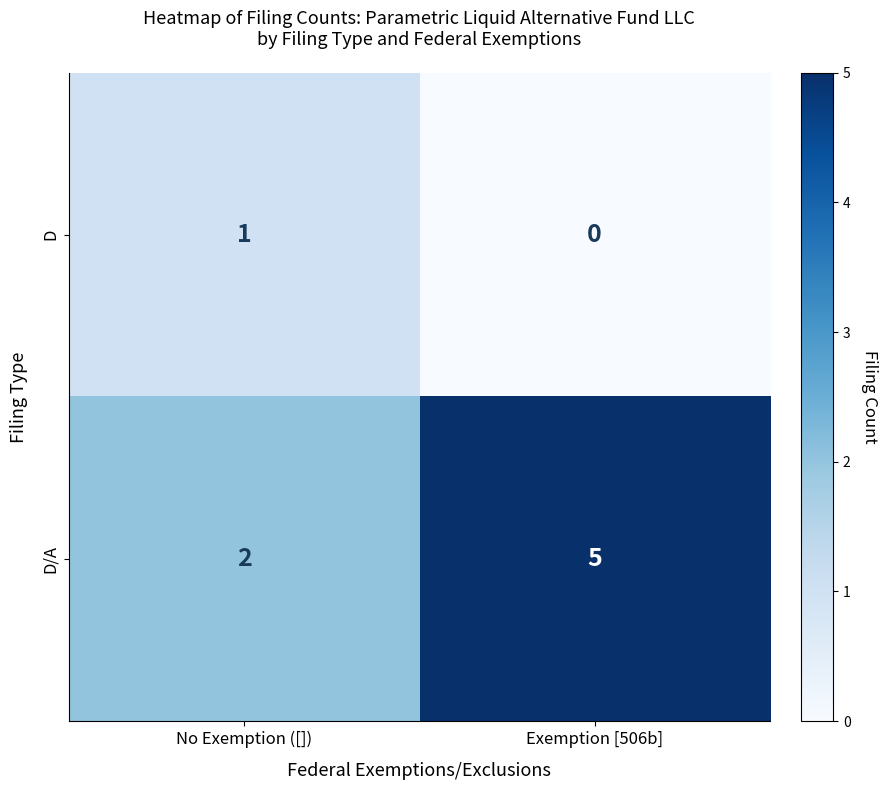

List the series in order of their overall mean, highest first.

D/A, D